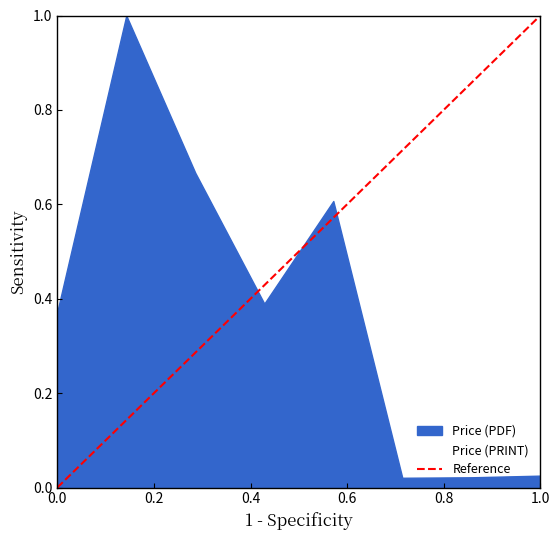

How many values are between 0 and 1?

2